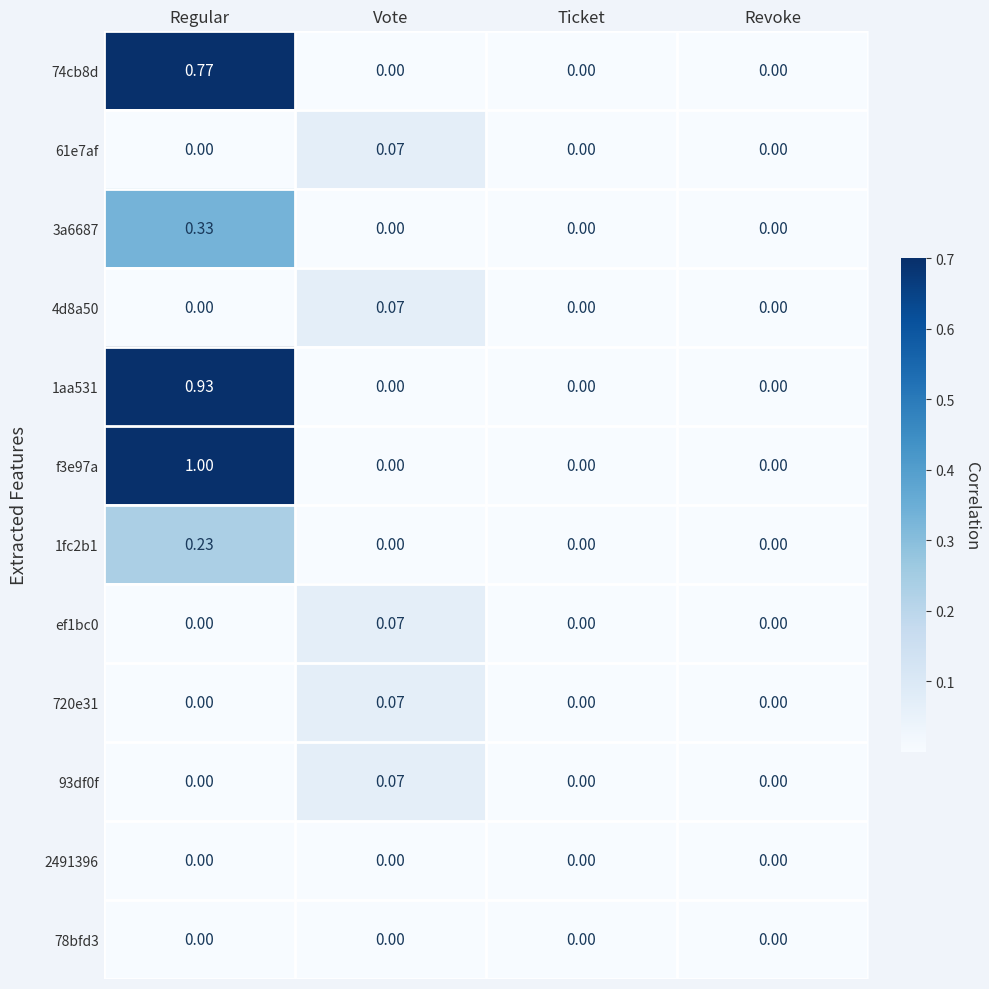

At which category is the sum across all series the highest?

Regular